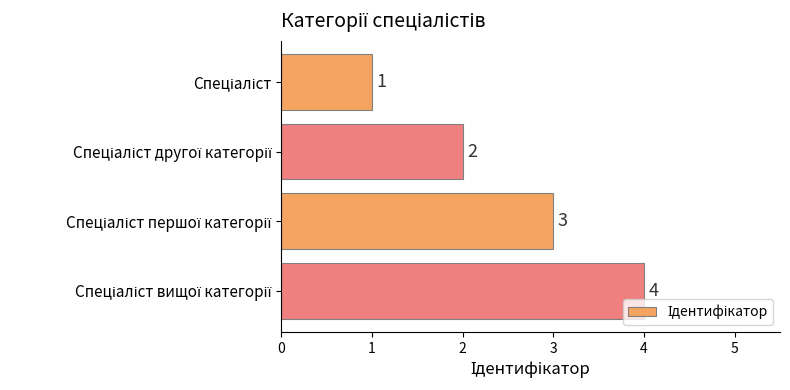

Count the values in the range 2 to 4.

3